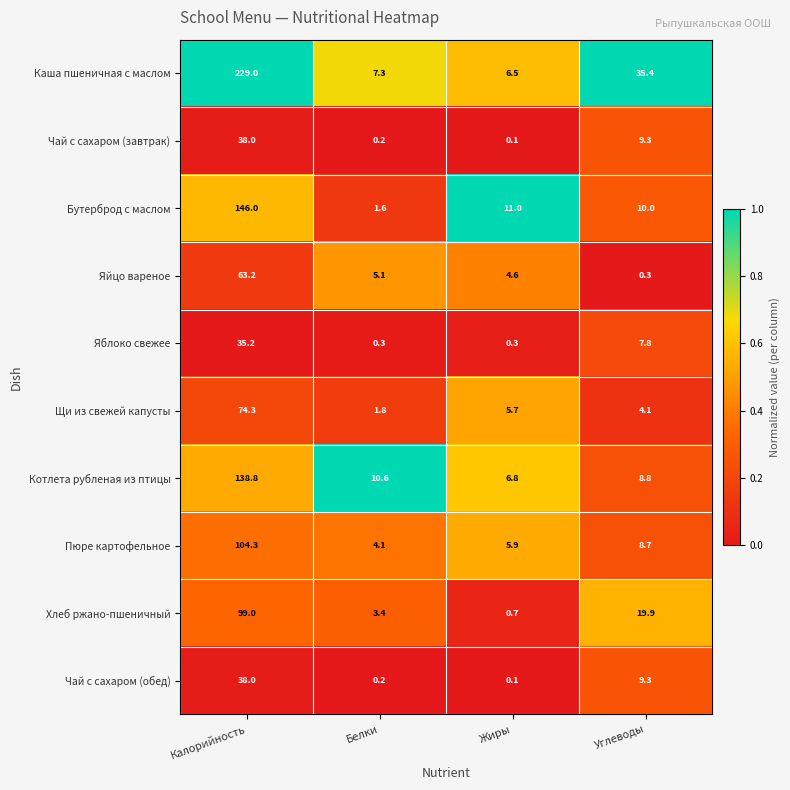

The Хлеб ржано-пшеничный series shows 99.0 at Калорийность. True or false?

True